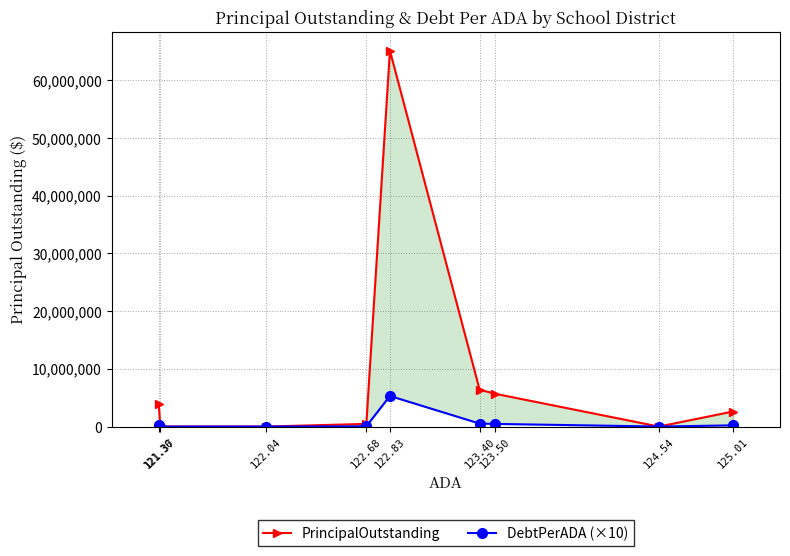

Does the chart display data point markers on the line(s)?

Yes